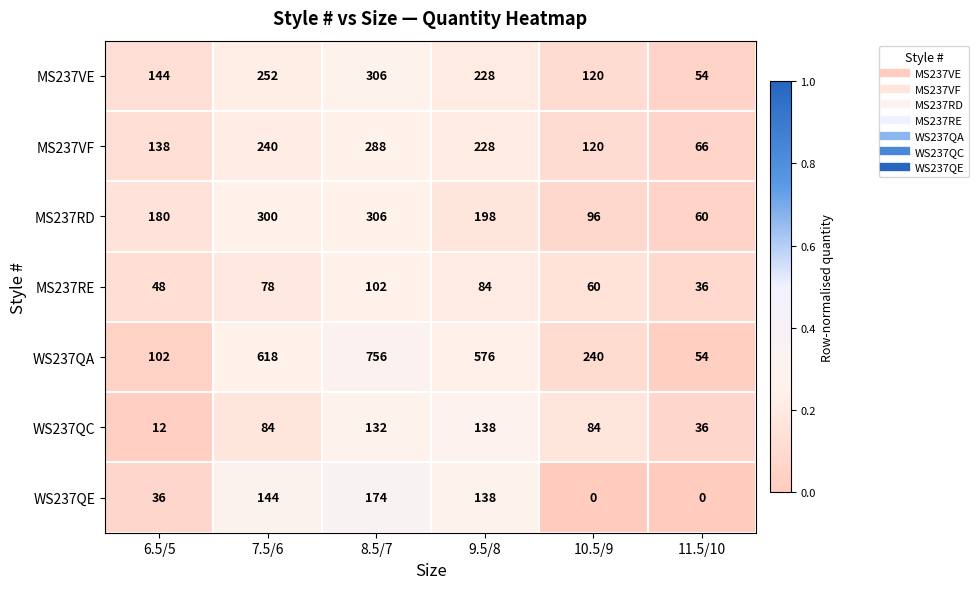

What is the difference between the second highest and minimum values in the WS237QE series?

144